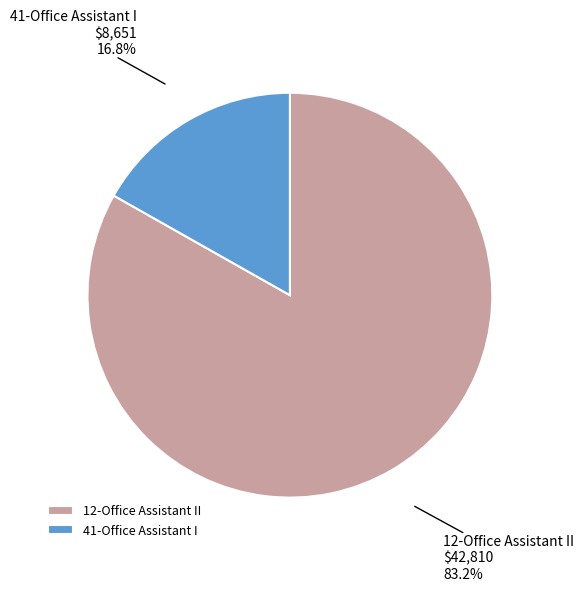

Rank the categories by value from lowest to highest.

41-Office Assistant I, 12-Office Assistant II